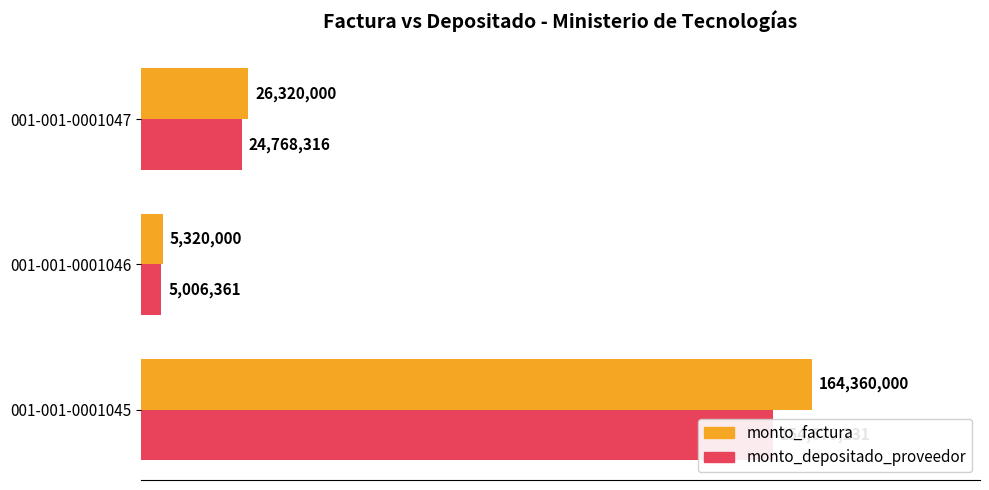

How many groups of bars are there?

3